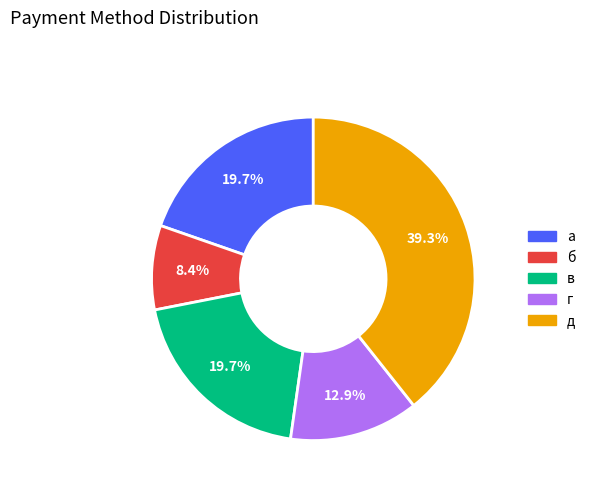

To the nearest percent, what percentage of the pie is а?

20%